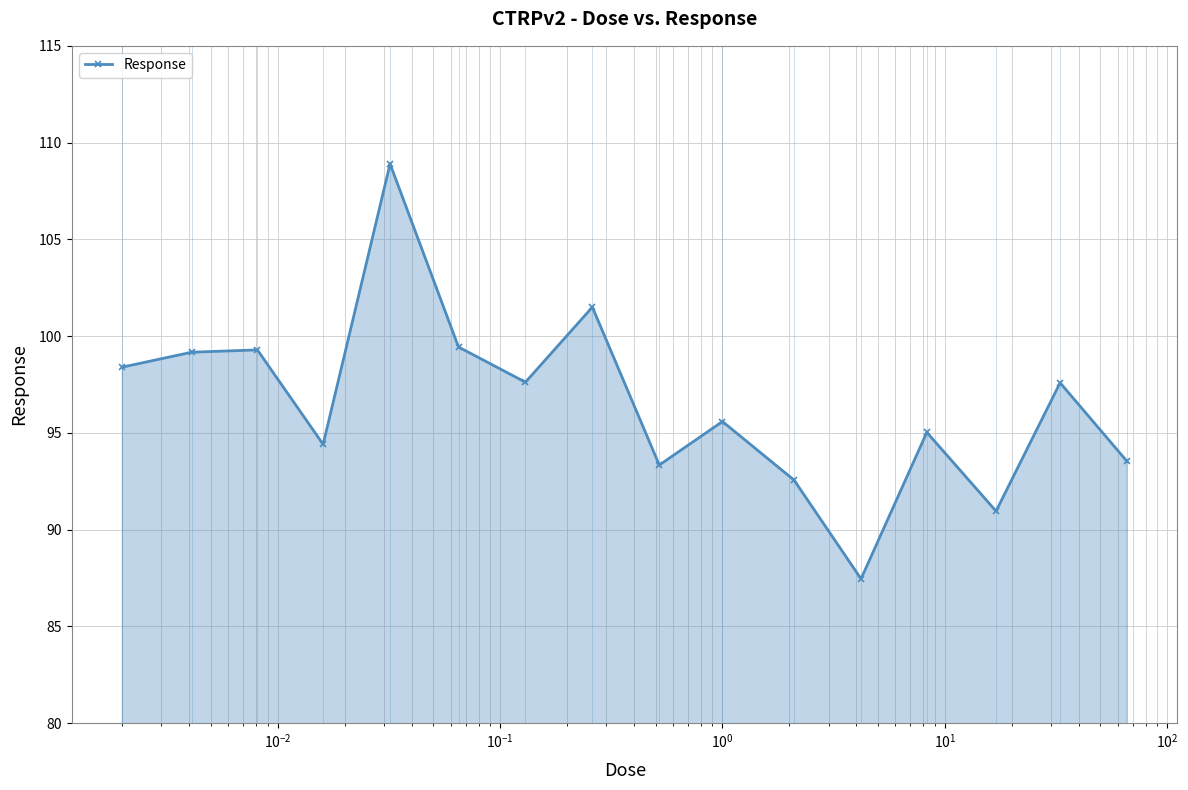

Does the chart display data point markers on the line(s)?

Yes